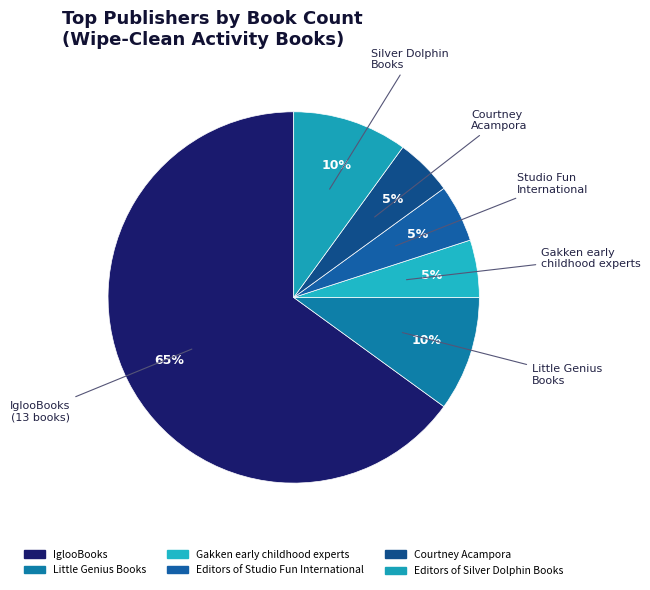

To the nearest percent, what is the average slice percentage?

17%